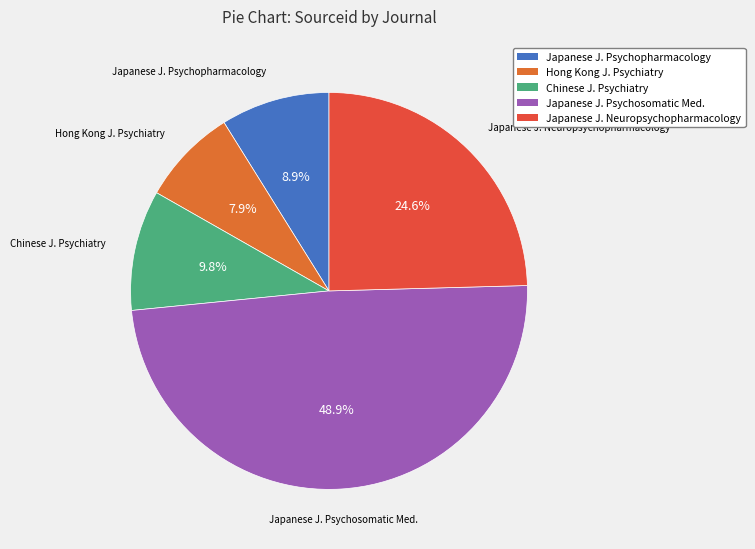

To the nearest percent, what is the difference between the largest and smallest slice percentages?

41%